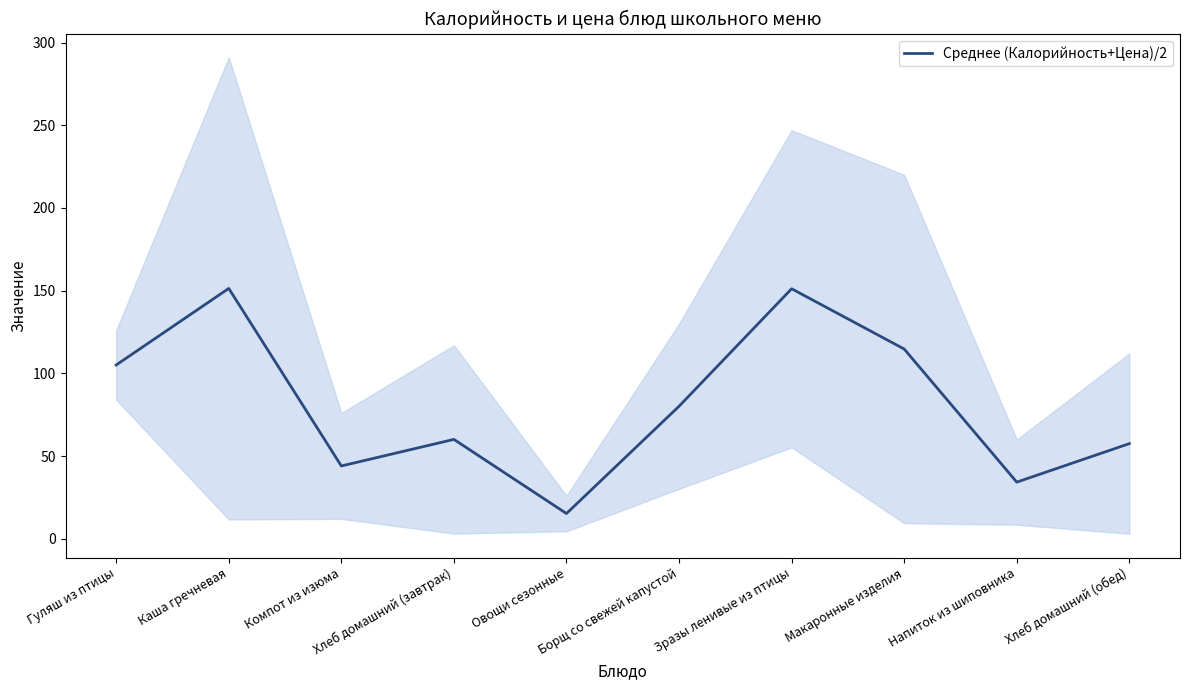

Count the number of categories in the chart.

10